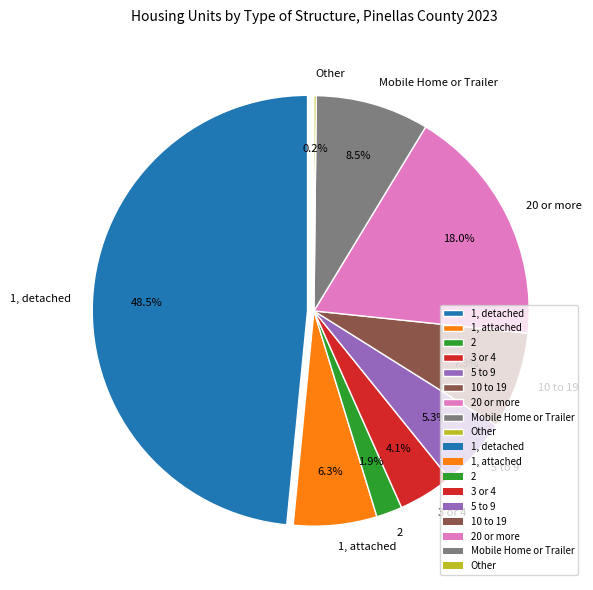

Is it true that 20 or more is 18% of the pie?

True